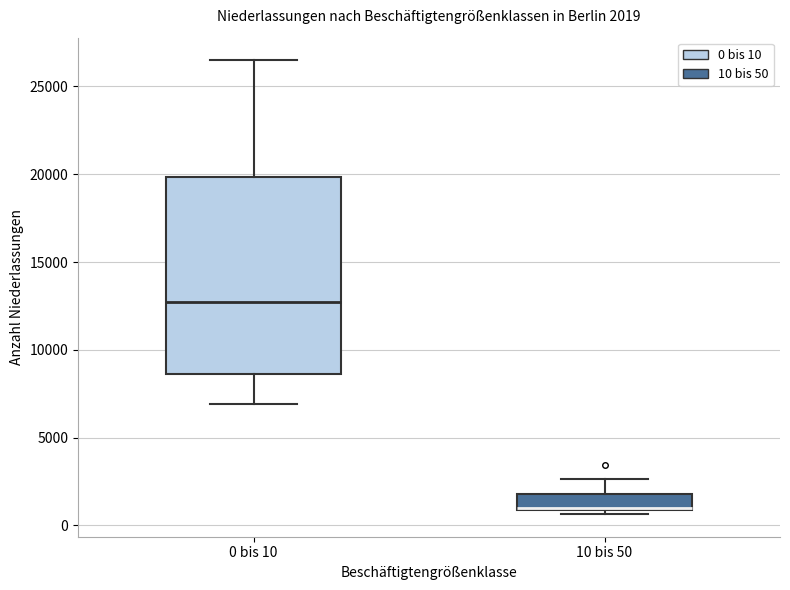

Comparing the boxes themselves (not the whiskers), which one is the tallest?

0 bis 10